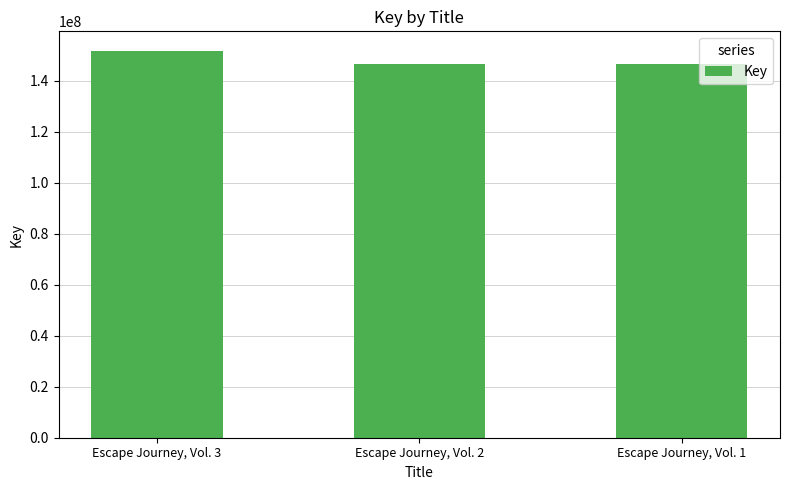

Where does the data first go above 146699481?

Escape Journey, Vol. 3